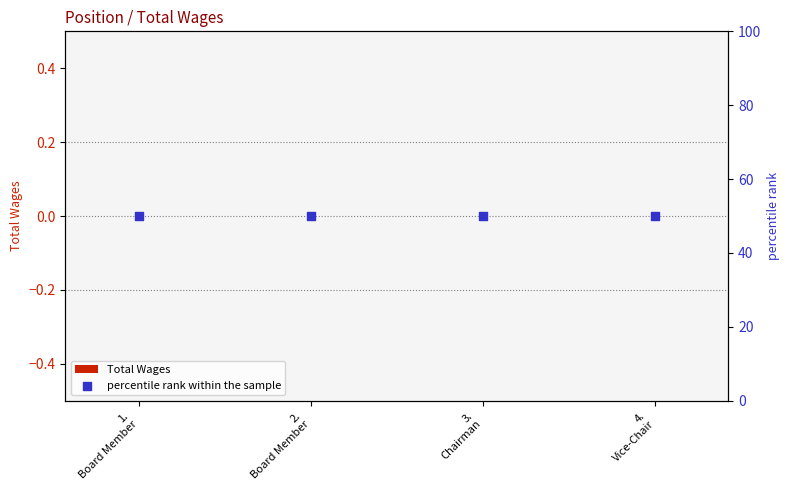

At which category is the sum across all series the highest?

1.
Board Member